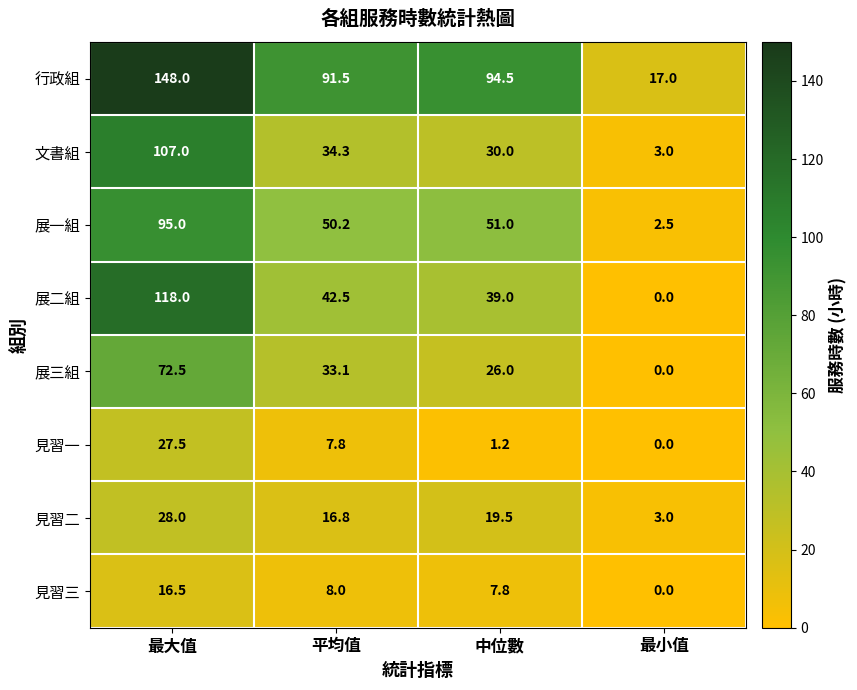

The 見習三 series shows -9.4 at 最小值. True or false?

False